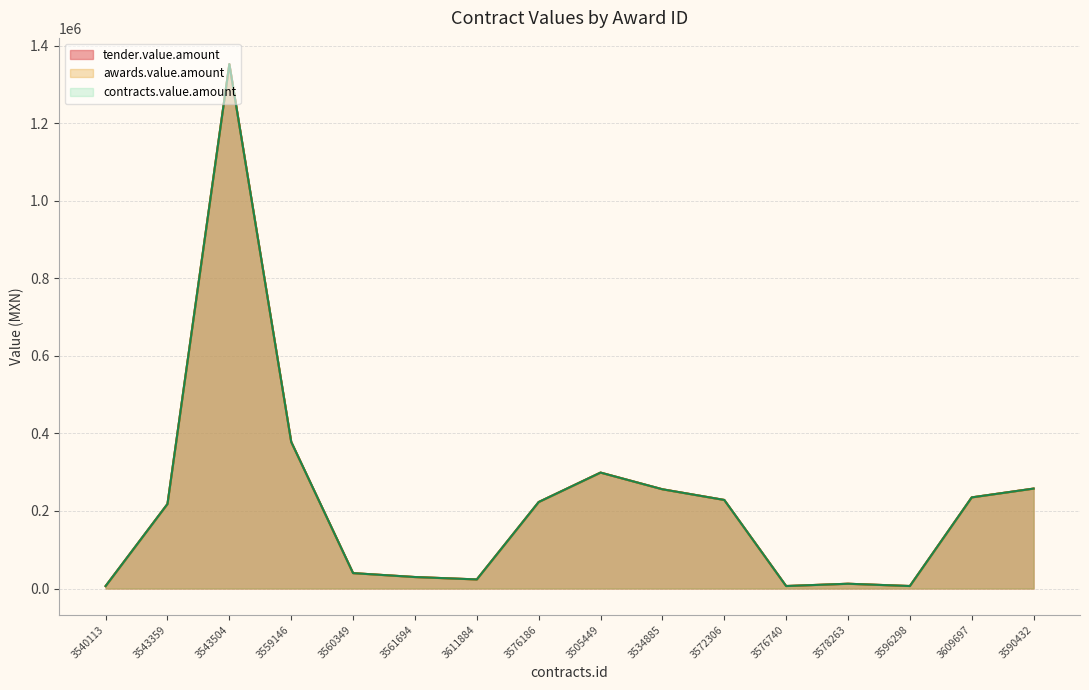

The value of awards.value.amount at 3543504 is 2256588.2. True or false?

False